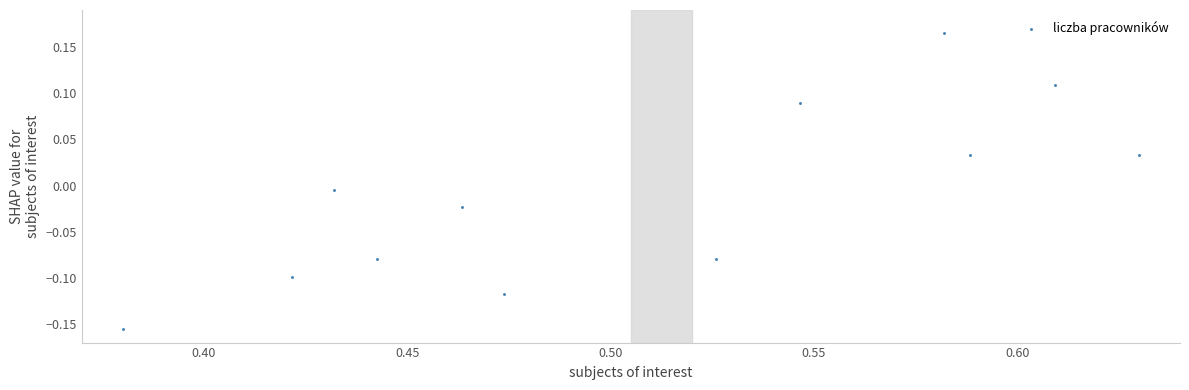

What is the average X value?

0.5